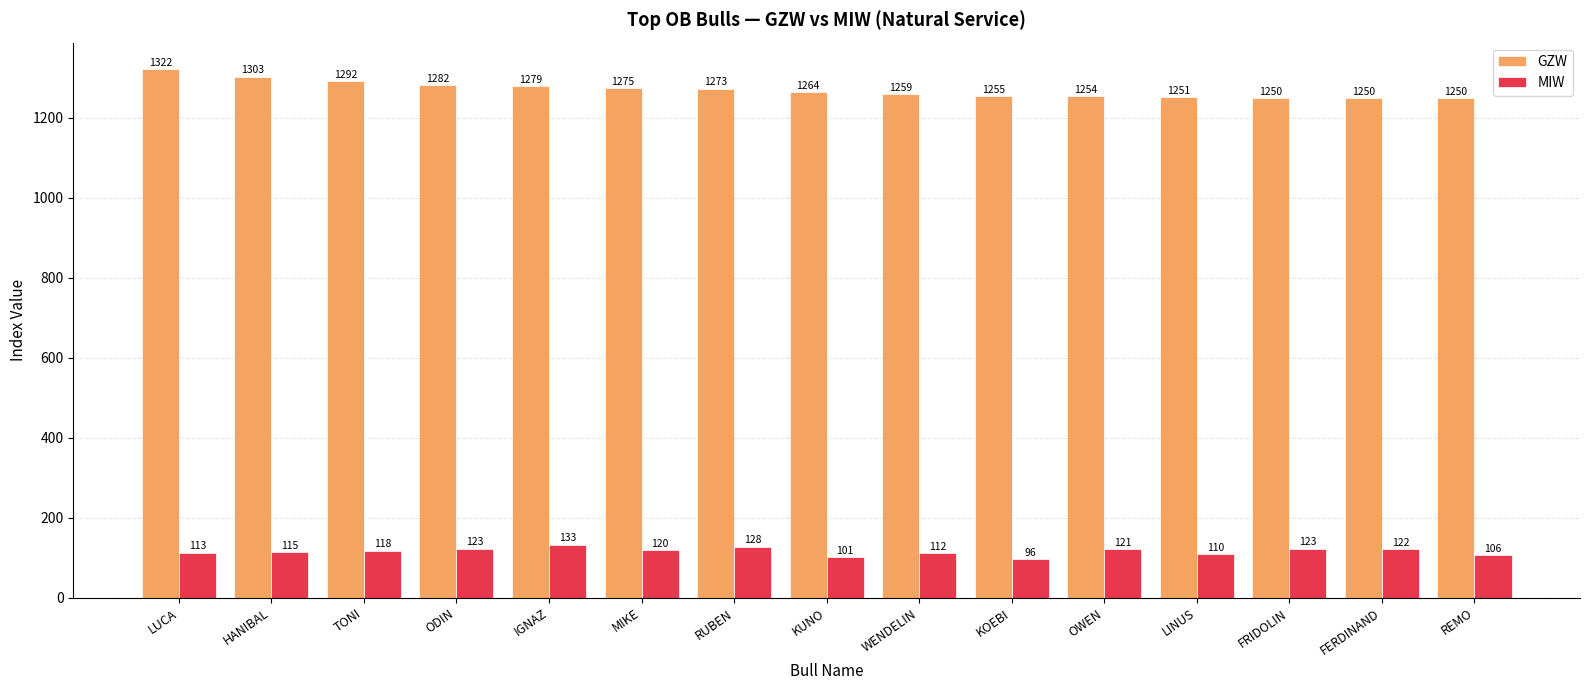

Which category has the highest value across all series?

LUCA